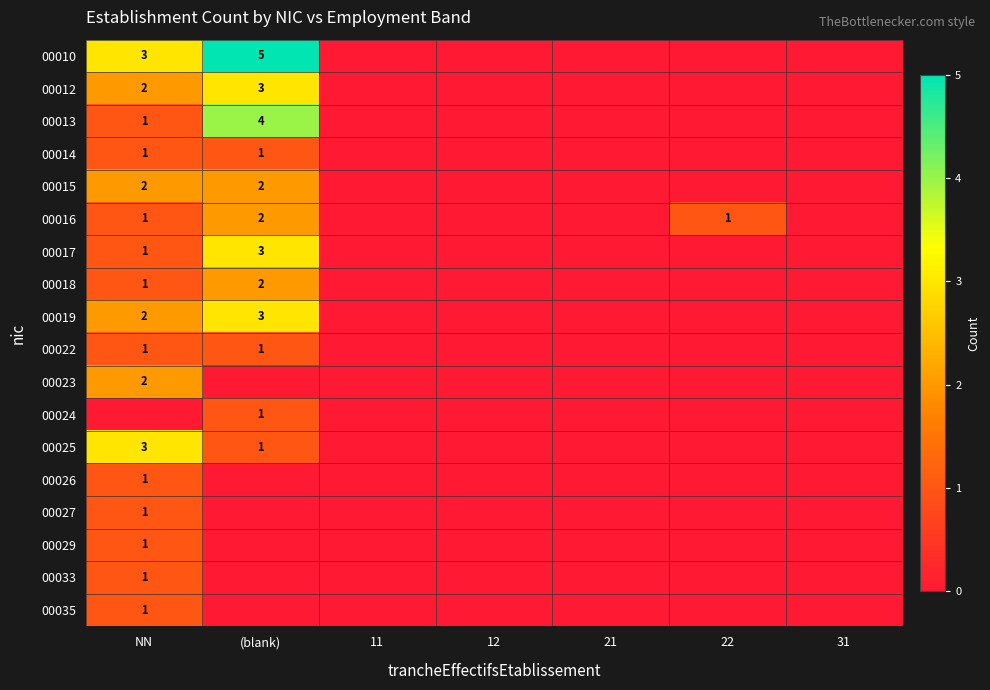

The 00022 series shows 1 at (blank). True or false?

True